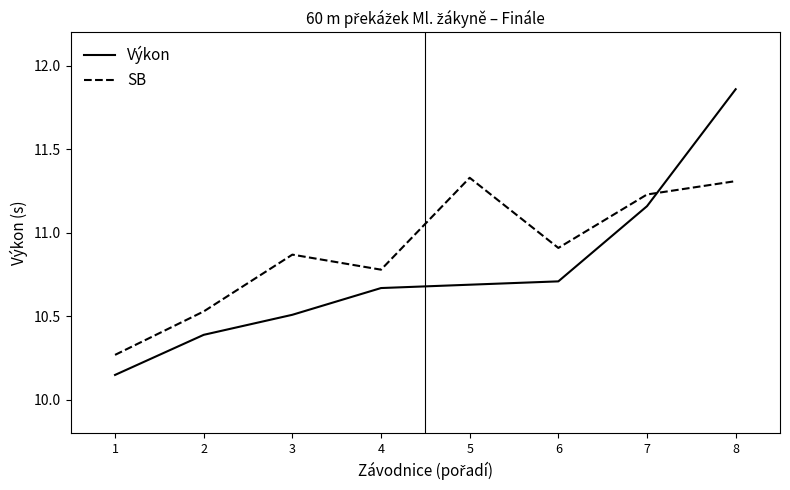

What is the spread (max minus min) of values at 7?

0.1